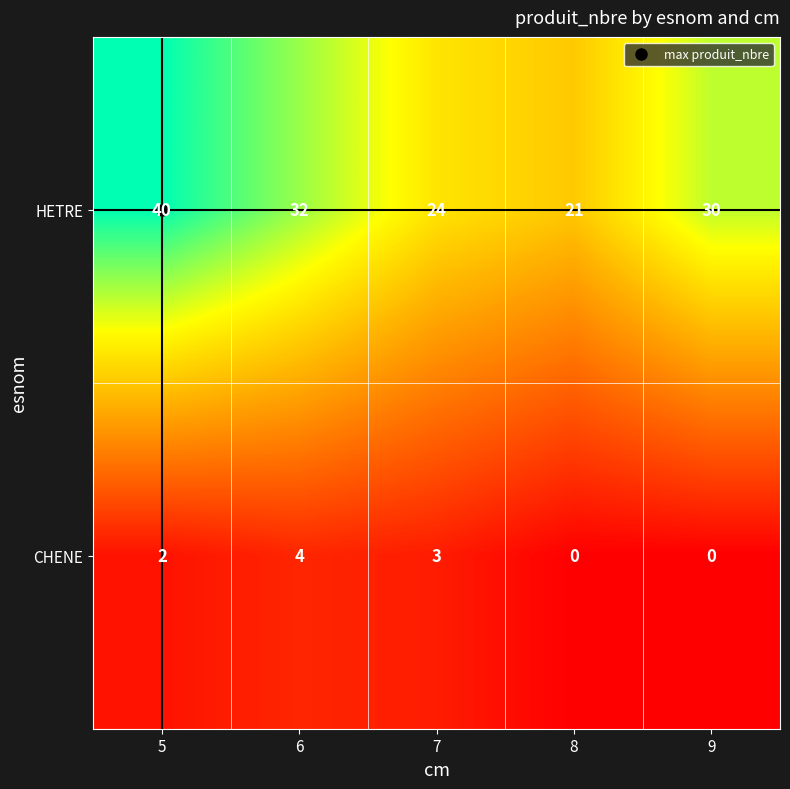

What is the difference between the maximum and minimum values in the HETRE series?

19